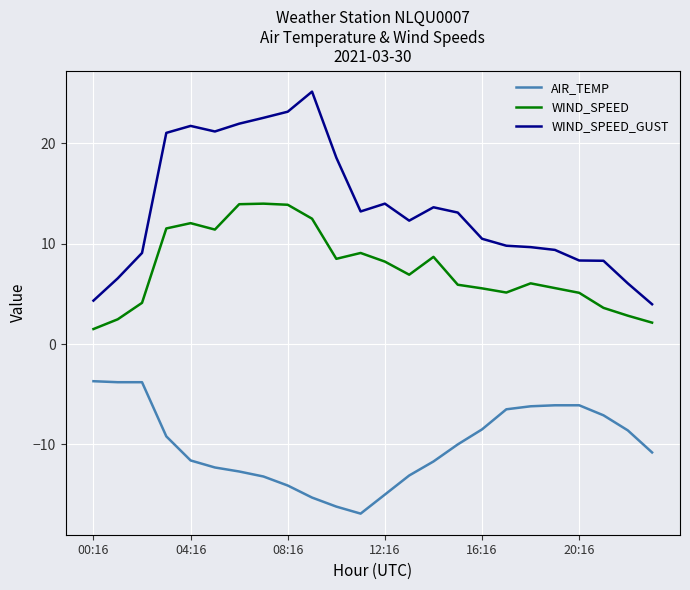

True or false: WIND_SPEED and WIND_SPEED_GUST intersect in this chart.

False